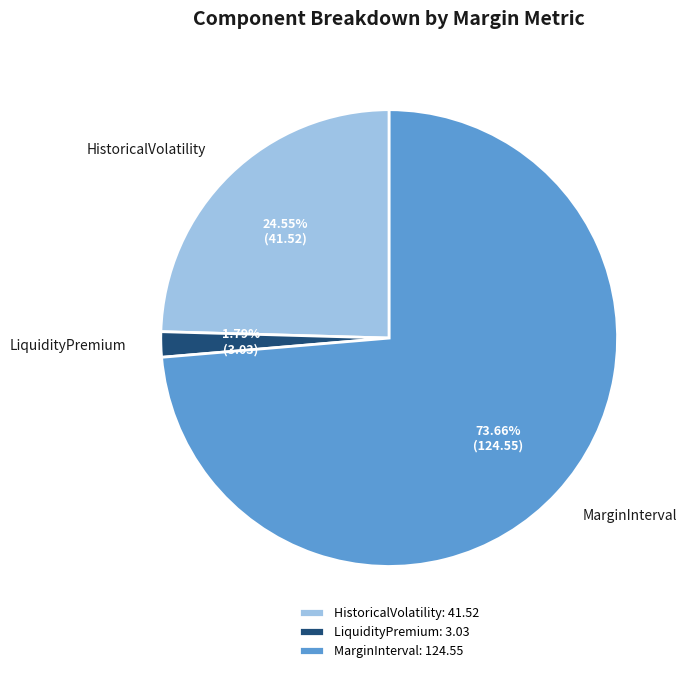

How many segments does this pie chart have?

3